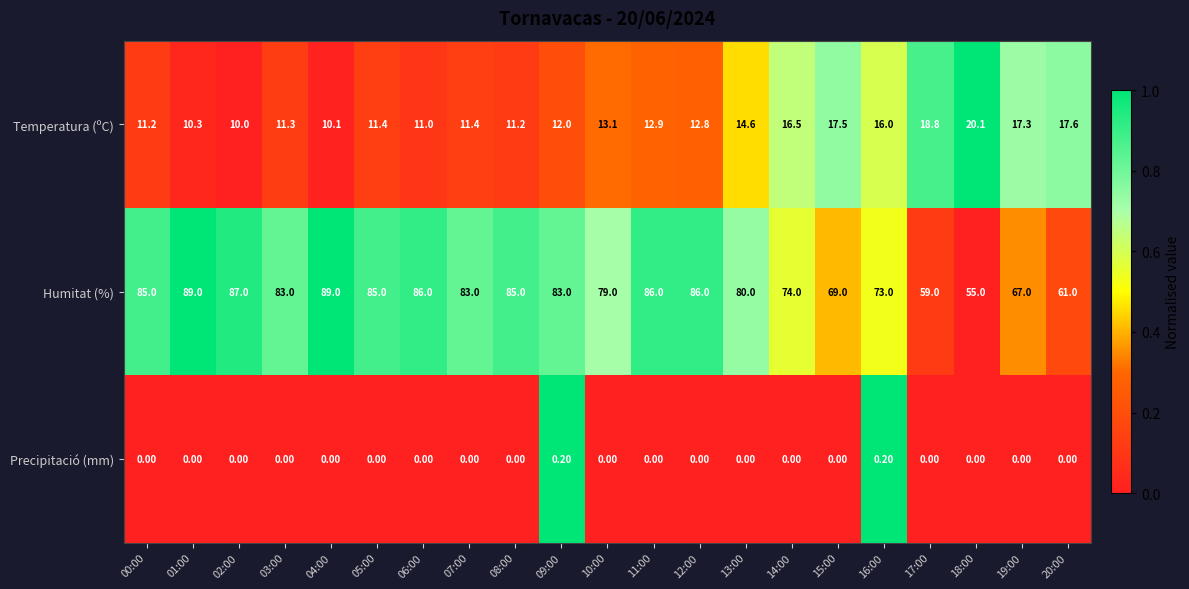

Which series has the widest spread of values?

Humitat (%)